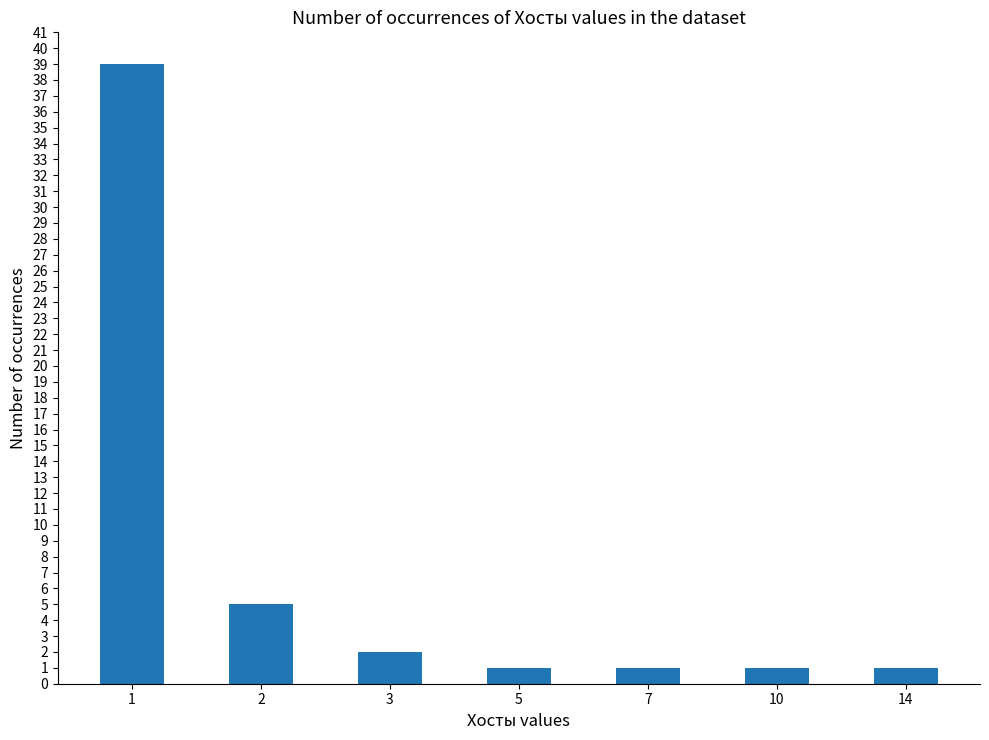

Does the chart contain any negative values?

No